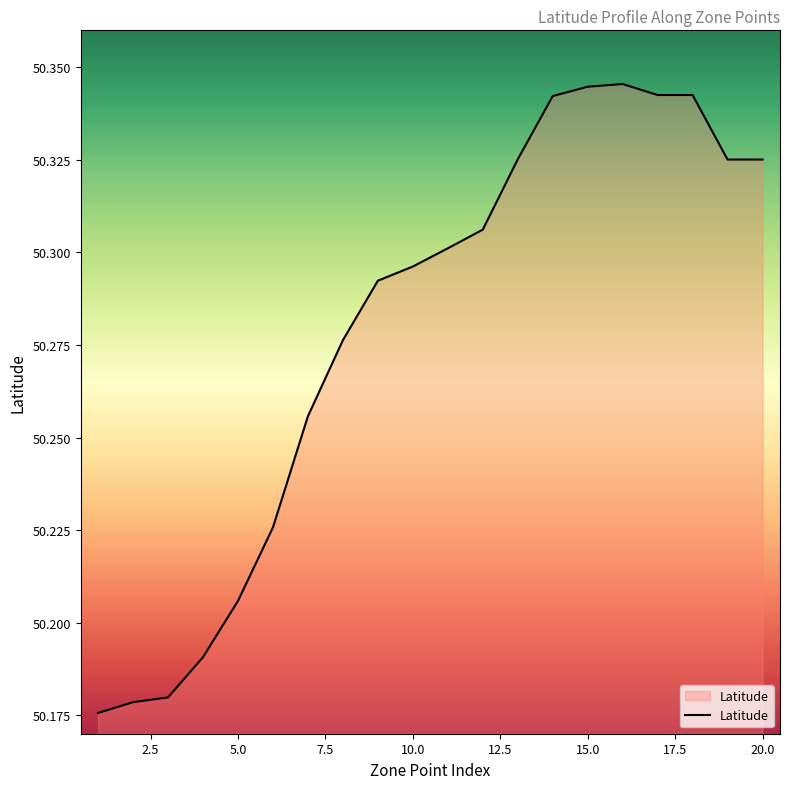

How many lines are shown in the chart?

1